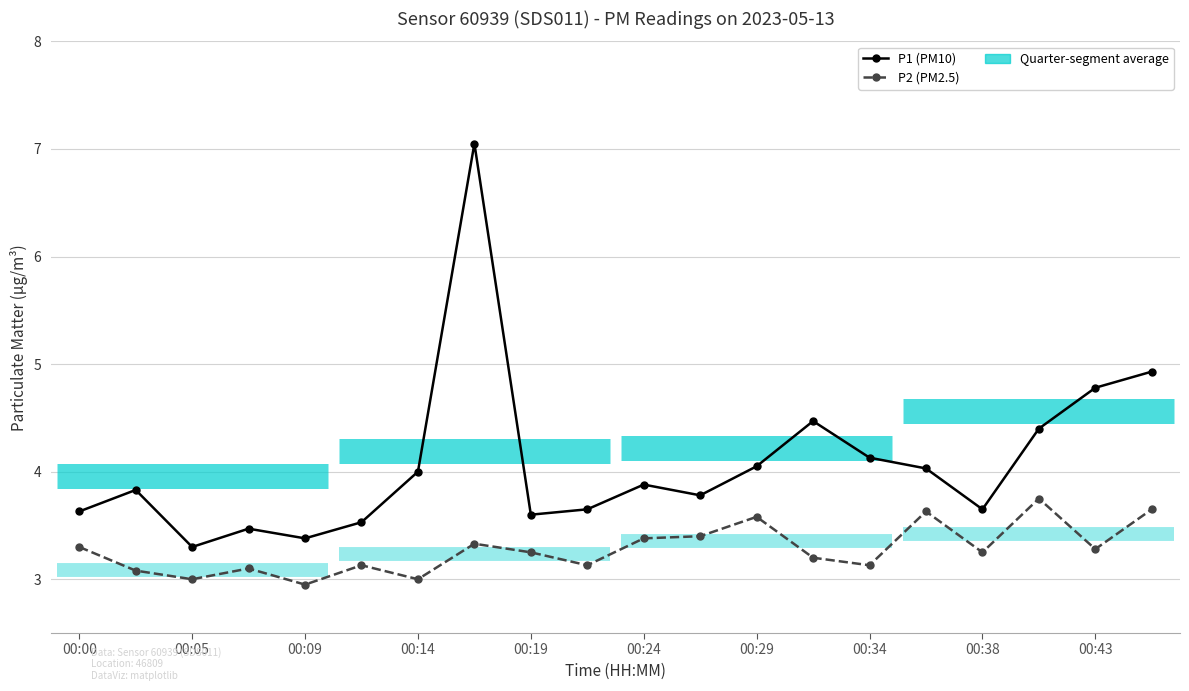

What is the average value of the P1 (PM10) series?

4.1